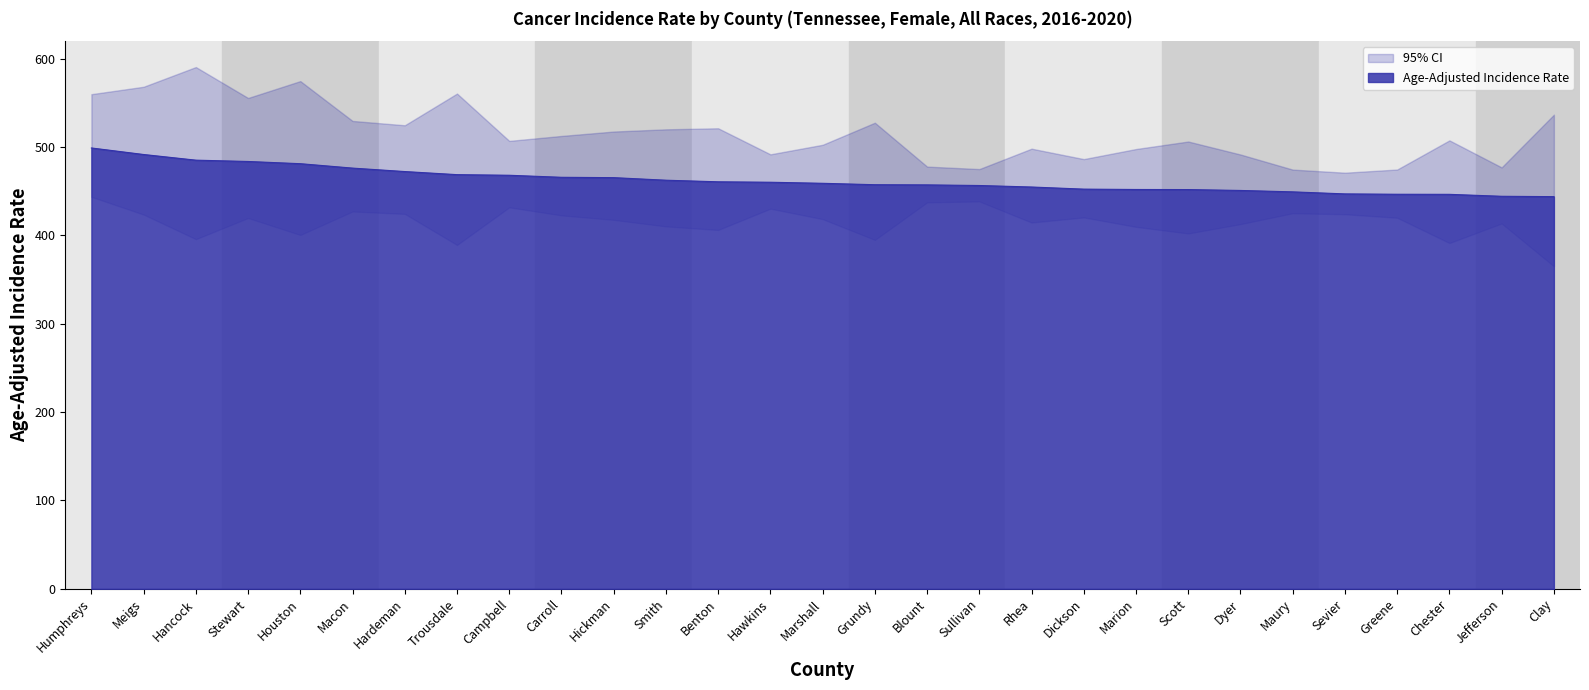

Rank the categories by value from highest to lowest.

Humphreys, Meigs, Hancock, Stewart, Houston, Macon, Hardeman, Trousdale, Campbell, Carroll, Hickman, Smith, Benton, Hawkins, Marshall, Grundy, Blount, Sullivan, Rhea, Dickson, Marion, Scott, Dyer, Maury, Sevier, Greene, Chester, Jefferson, Clay